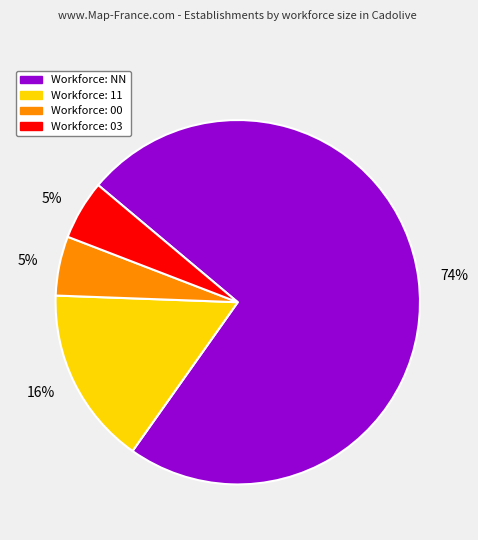

Does any single category account for the majority?

Yes